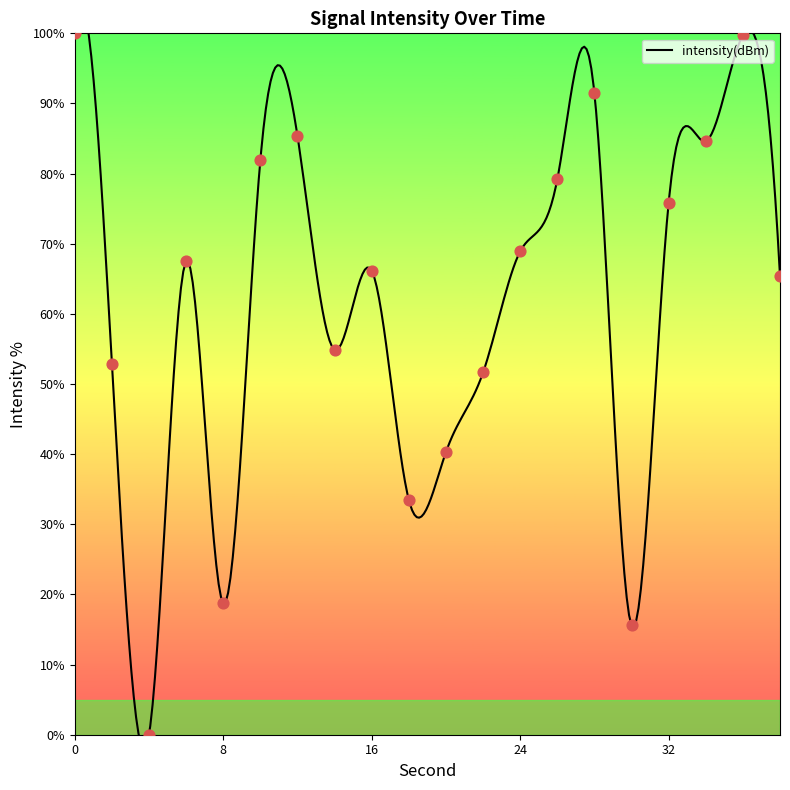

What is the change in value from 24 to 32?

+6.9